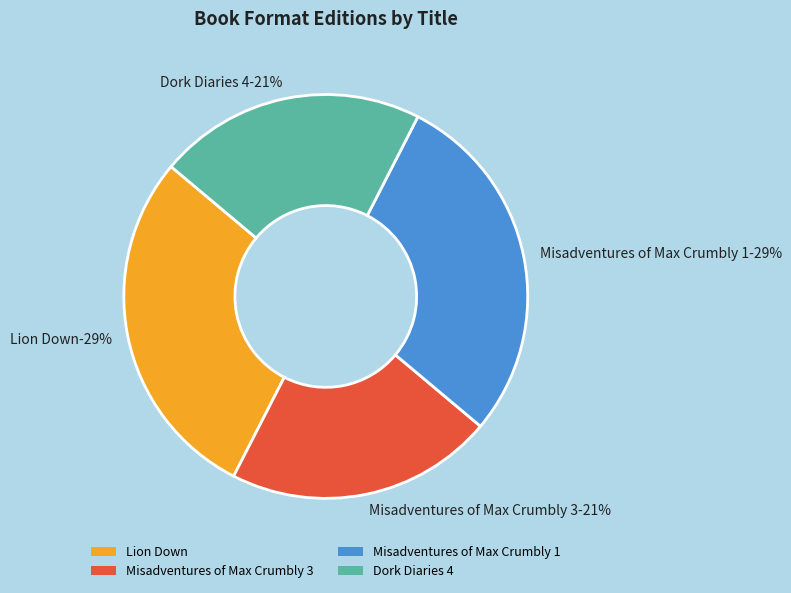

Which slice is the largest?

Lion Down